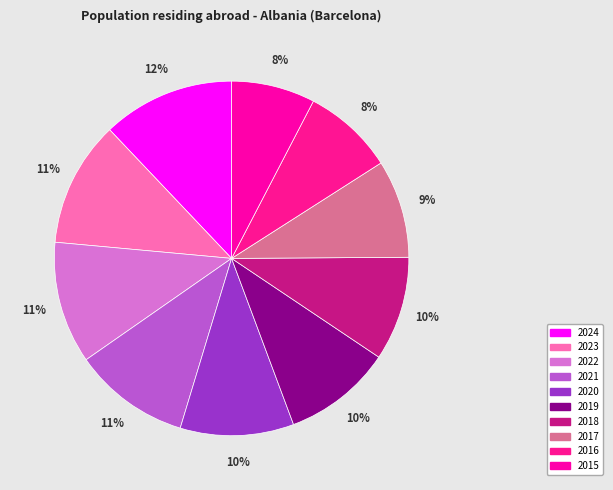

The 2024 slice represents 12% of the pie. True or false?

True